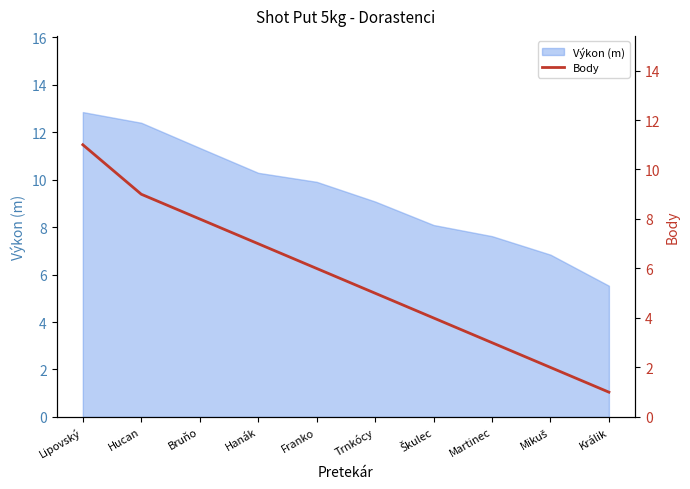

What value does the Výkon (m) series have at Králik?

5.5